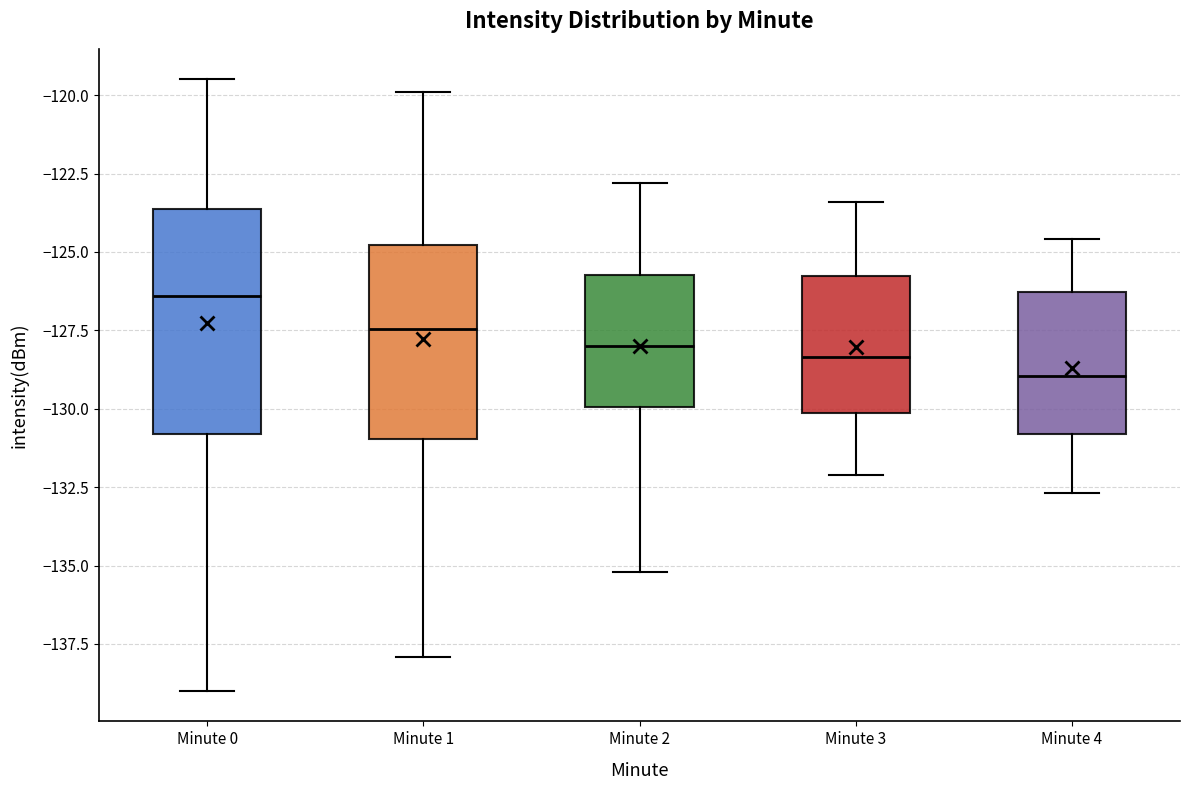

Reading left to right, read every box against the y-axis: the position of its median line, the range the box covers, and the ends of its whiskers. The values are not printed on the chart, so give them approximately, as read against the axis.

Minute 0: median -126.5, box -131.0 to -123.5, whiskers -139.0 to -119.5
Minute 1: median -127.5, box -131.0 to -125.0, whiskers -138.0 to -120.0
Minute 2: median -128.0, box -130.0 to -125.5, whiskers -135.0 to -123.0
Minute 3: median -128.5, box -130.0 to -126.0, whiskers -132.0 to -123.5
Minute 4: median -129.0, box -131.0 to -126.5, whiskers -132.5 to -124.5